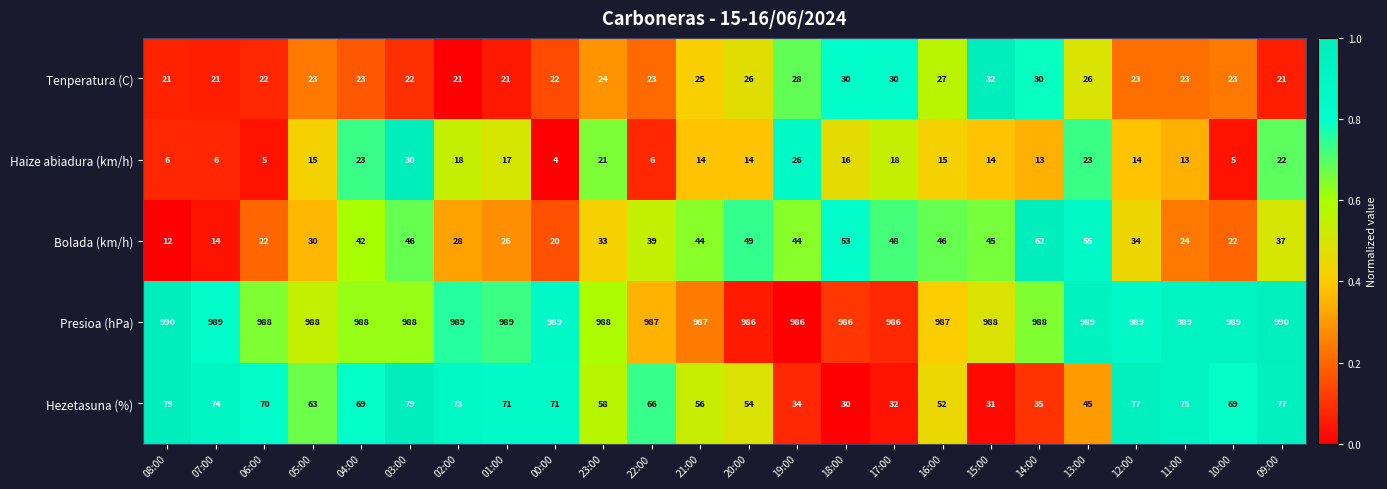

The Bolada (km/h) series shows 34 at 12:00. True or false?

True